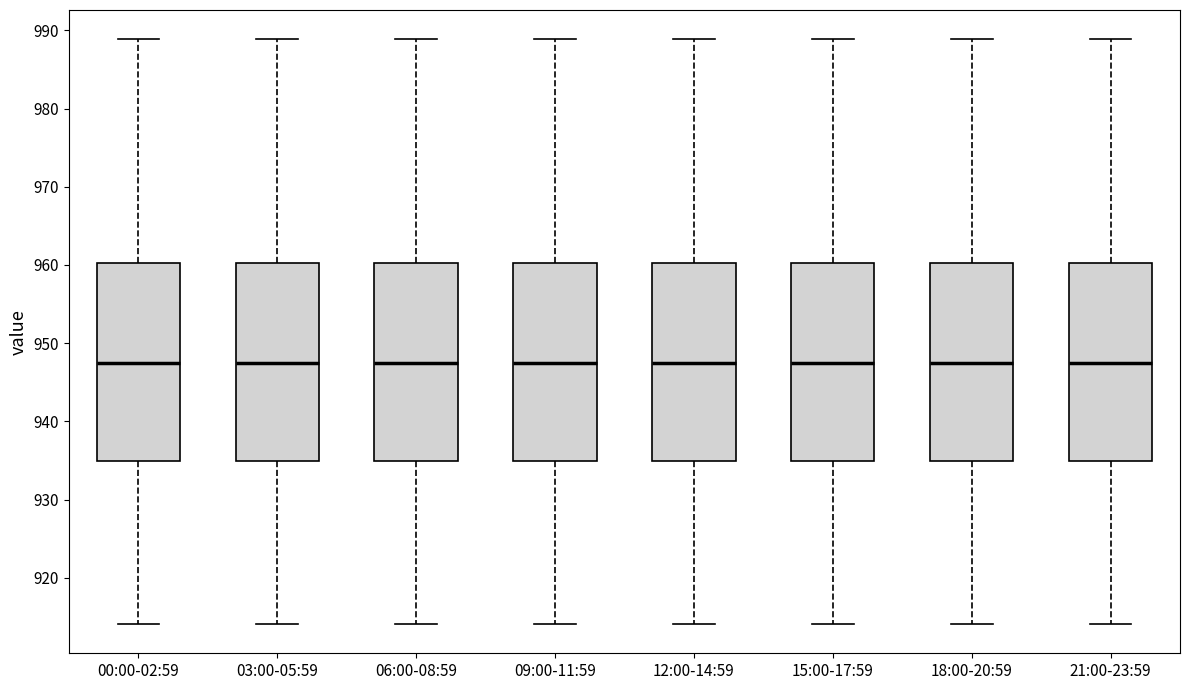

Reading left to right, read every box against the y-axis: the position of its median line, the range the box covers, and the ends of its whiskers. The values are not printed on the chart, so give them approximately, as read against the axis.

00:00-02:59: median 948, box 935 to 960, whiskers 914 to 989
03:00-05:59: median 948, box 935 to 960, whiskers 914 to 989
06:00-08:59: median 948, box 935 to 960, whiskers 914 to 989
09:00-11:59: median 948, box 935 to 960, whiskers 914 to 989
12:00-14:59: median 948, box 935 to 960, whiskers 914 to 989
15:00-17:59: median 948, box 935 to 960, whiskers 914 to 989
18:00-20:59: median 948, box 935 to 960, whiskers 914 to 989
21:00-23:59: median 948, box 935 to 960, whiskers 914 to 989